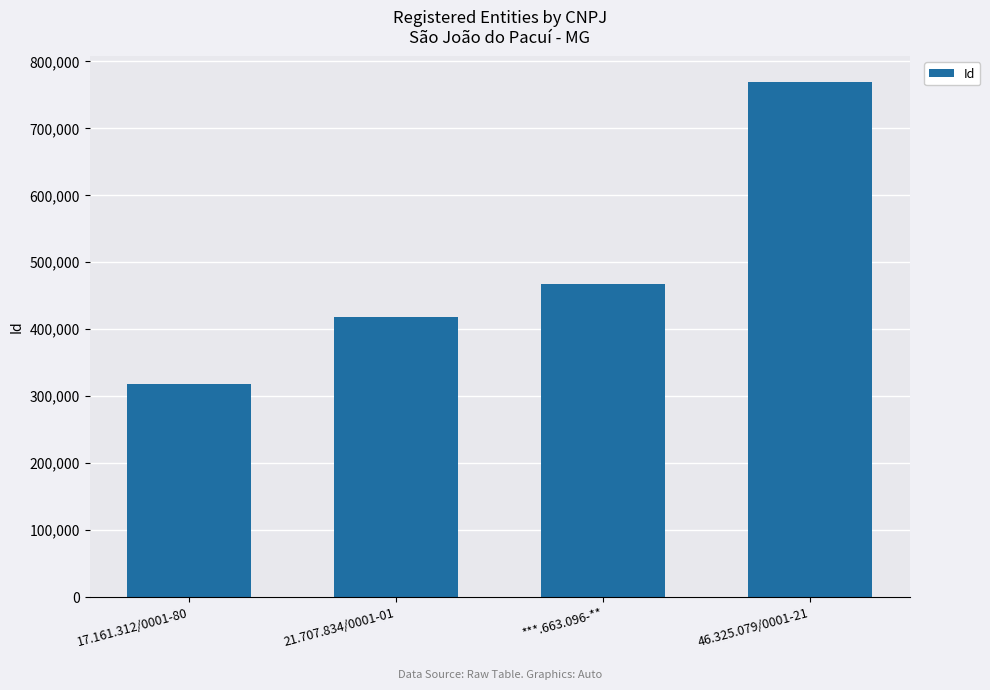

What is the value of the 1st bar from the left?

318020